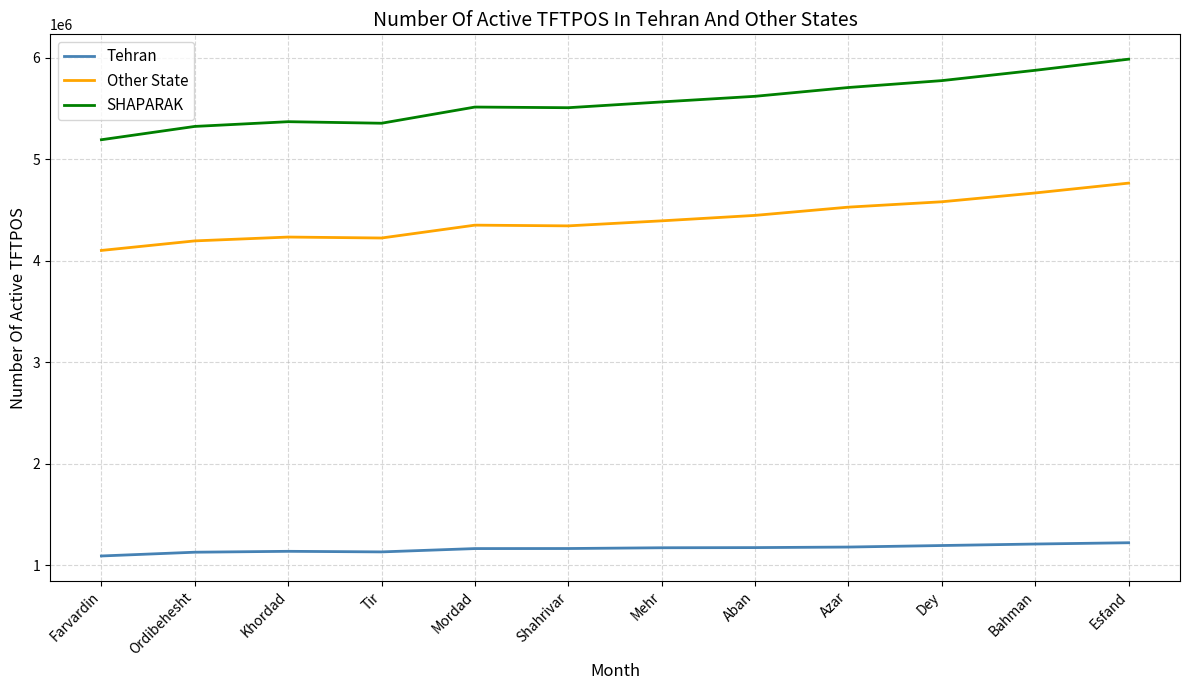

What is the minimum value for Other State?

4100050